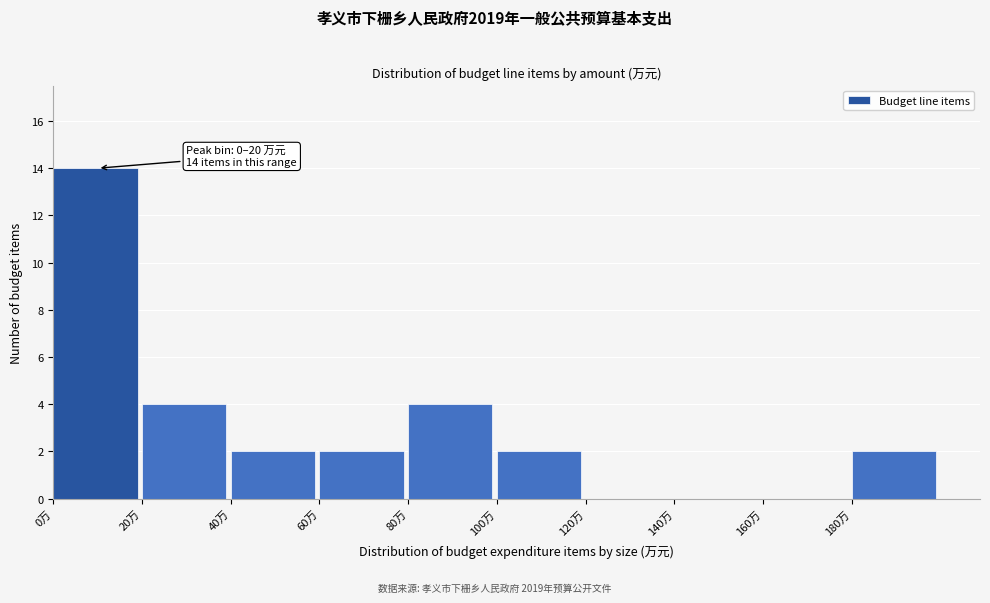

Over which range of the x-axis is the bar tallest?

0 to 20